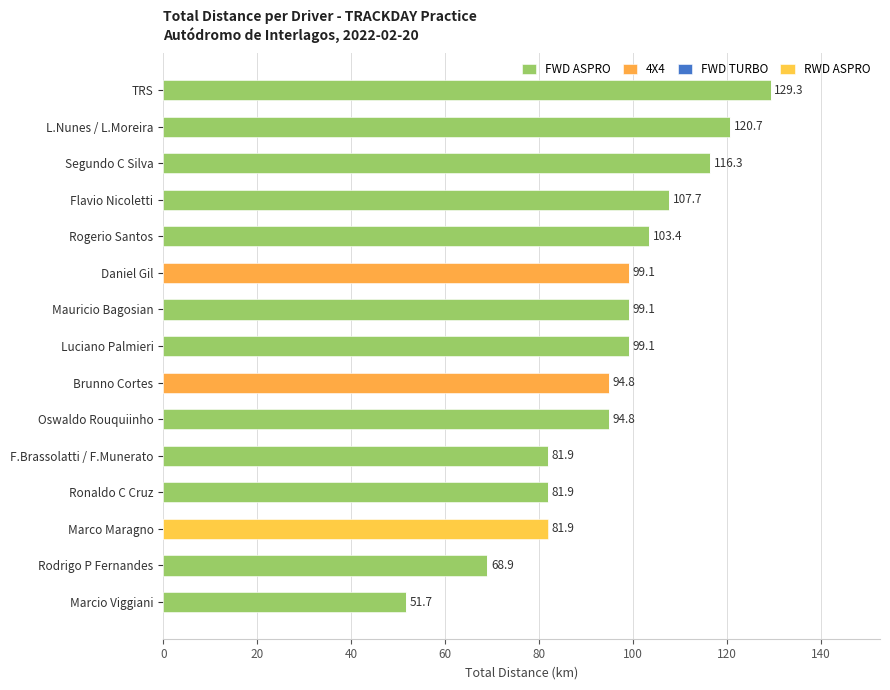

How many data points in FWD ASPRO are above 94?

8